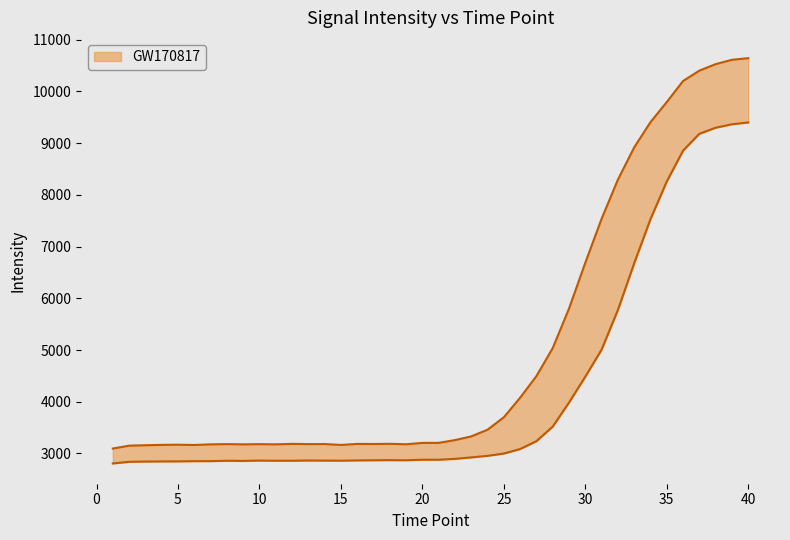

At how many categories does at least one series exceed 10234?

4